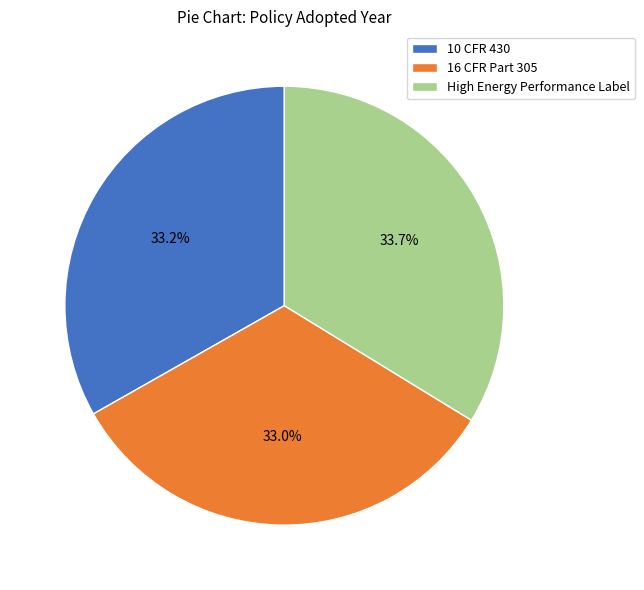

How many slices are in this pie chart?

3